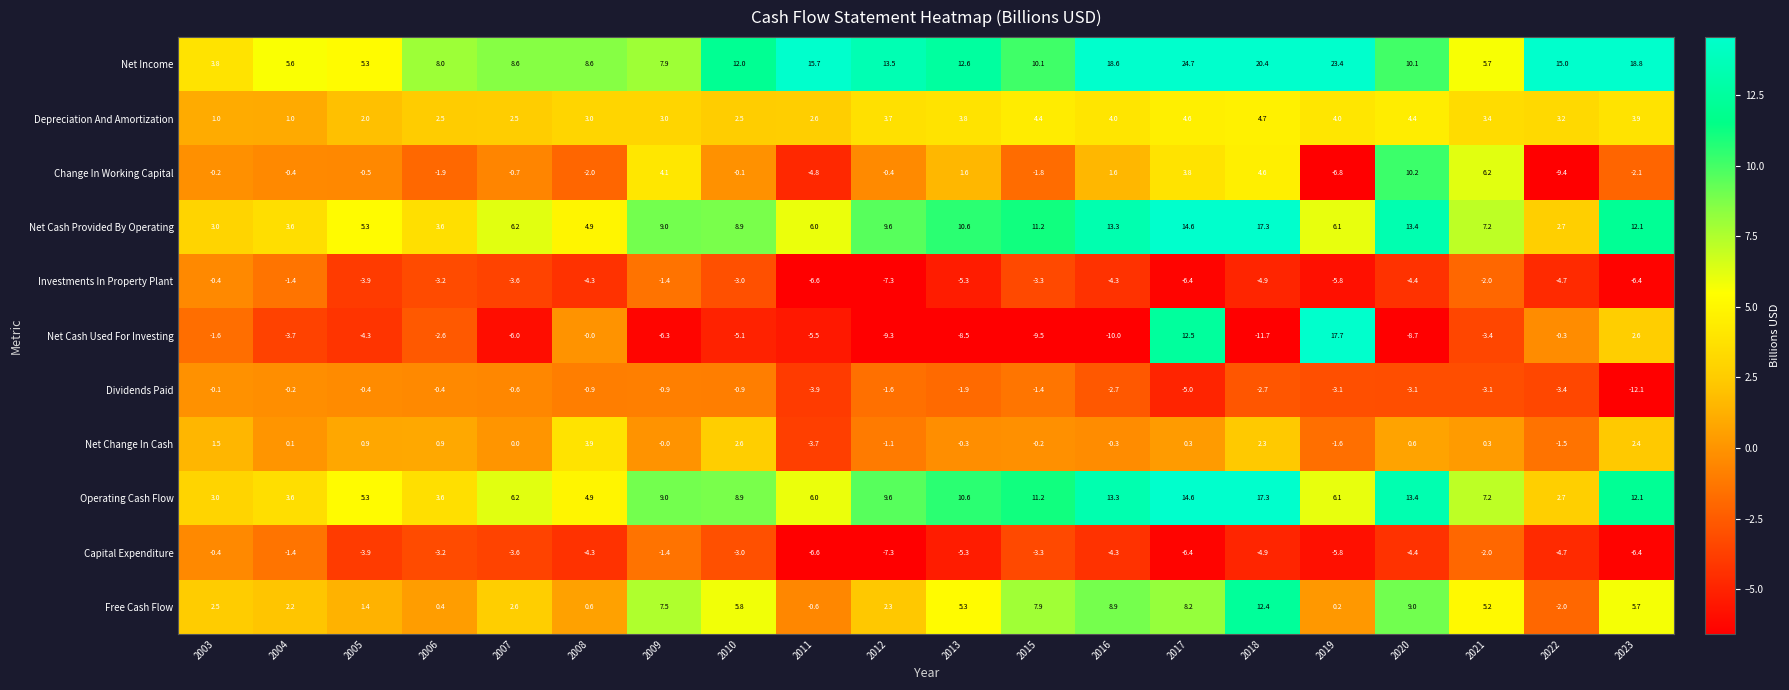

What is the smallest value displayed?

-12.1